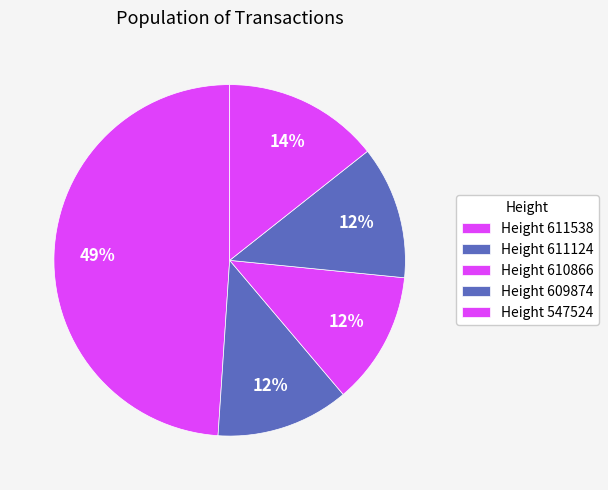

How many segments does this pie chart have?

5